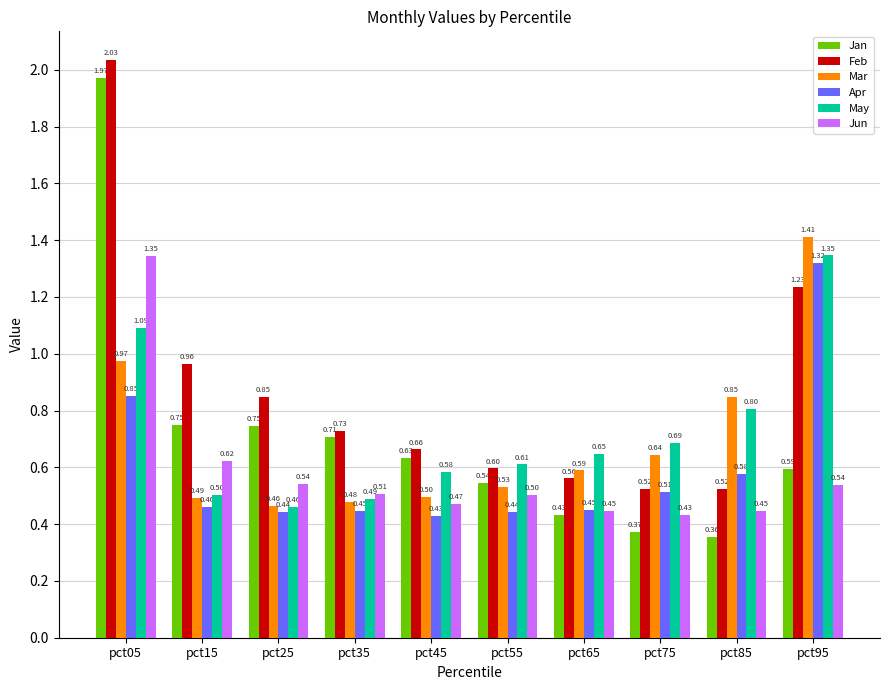

What is the sum of the Jan values at pct25 and pct35?

1.5